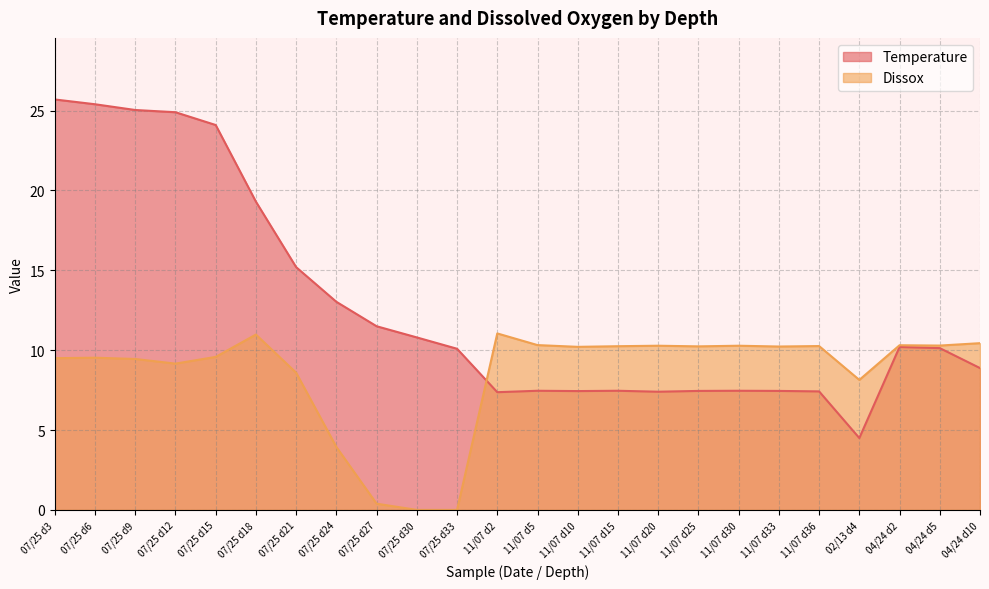

What is the difference between the maximum and second lowest values in the Dissox series?

11.1